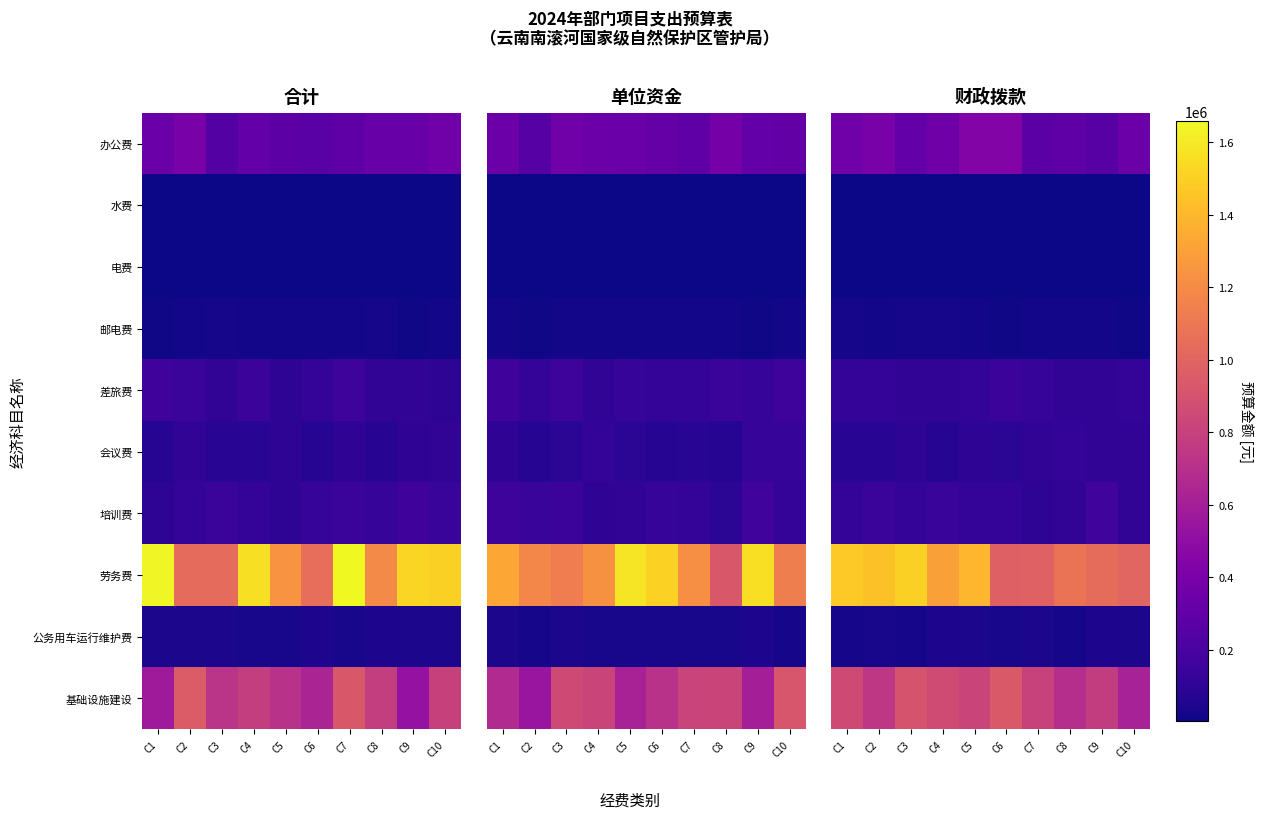

Is the value of 水费 at C6 greater than the value of 公务用车运行维护费 at C4?

No